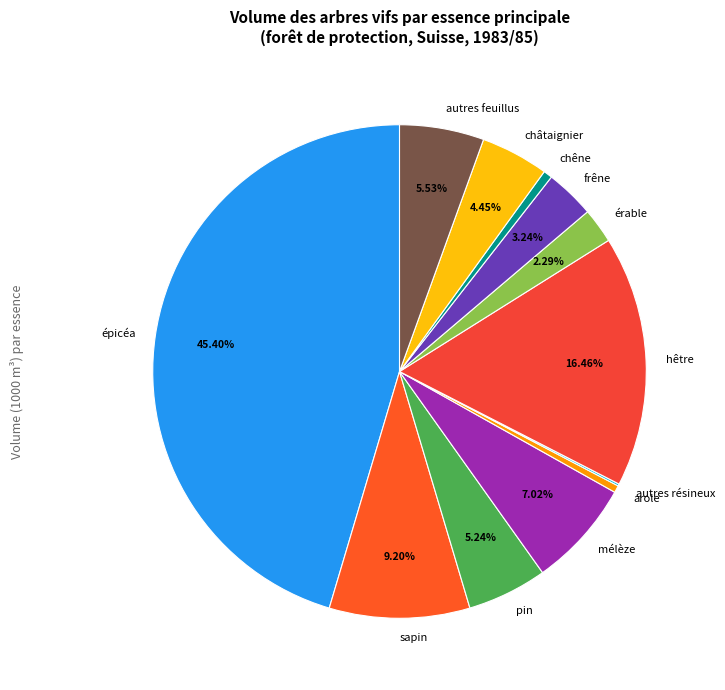

Combined, do arole and frêne account for over 50%?

No